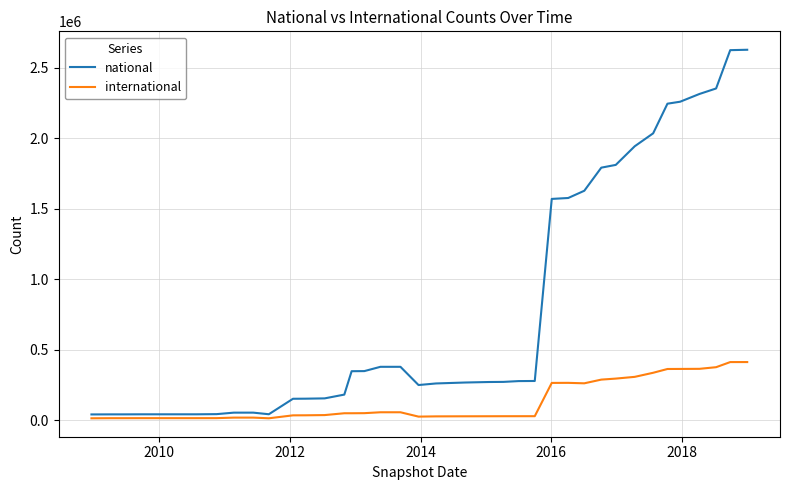

Which series has the largest total across all categories?

national